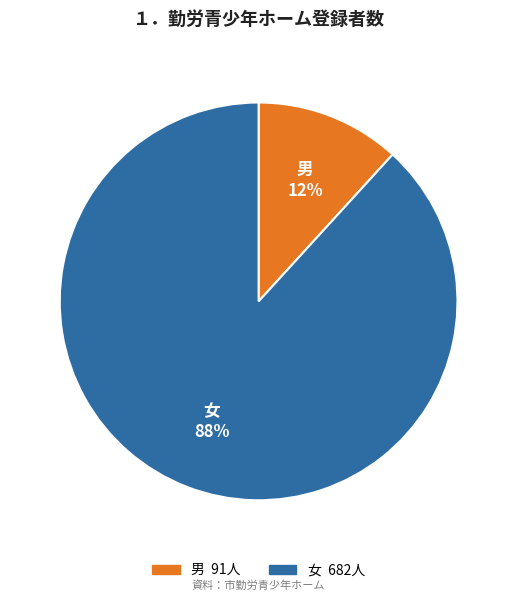

Do 男 and 女 together represent more than half of the pie?

Yes